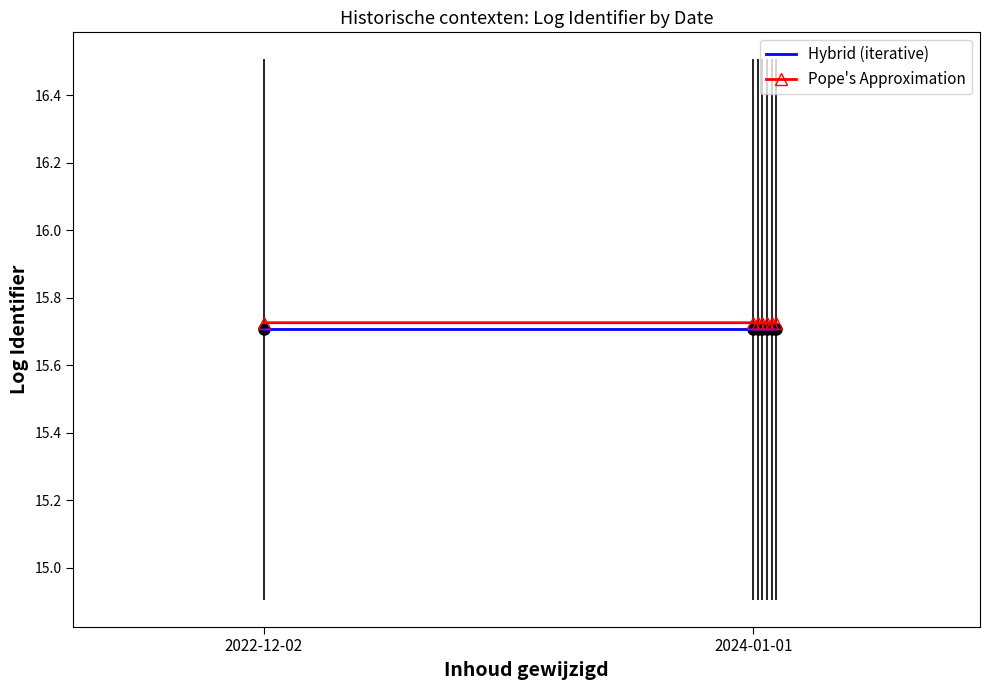

True or false: Hybrid (iterative) and Pope's Approximation cross at least once.

False